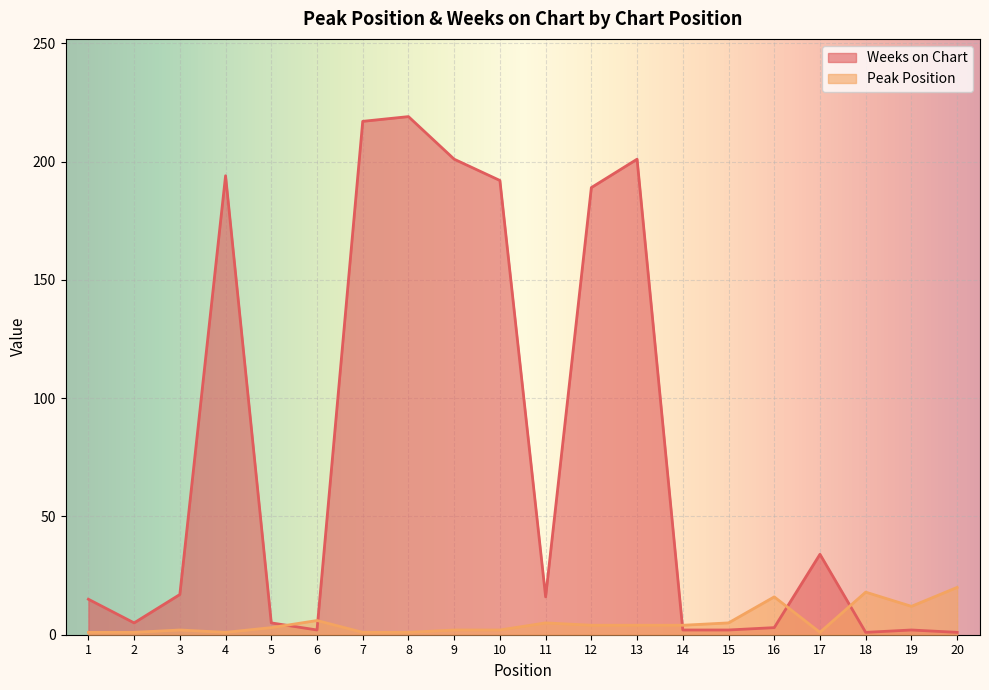

What is the value of the Weeks on Chart point at the 14th from the left?

2